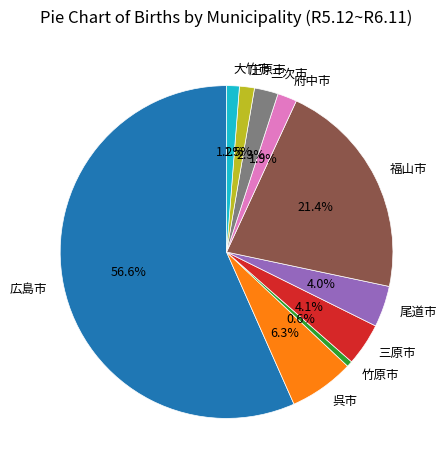

Which has a higher value, 尾道市 or 三次市?

尾道市